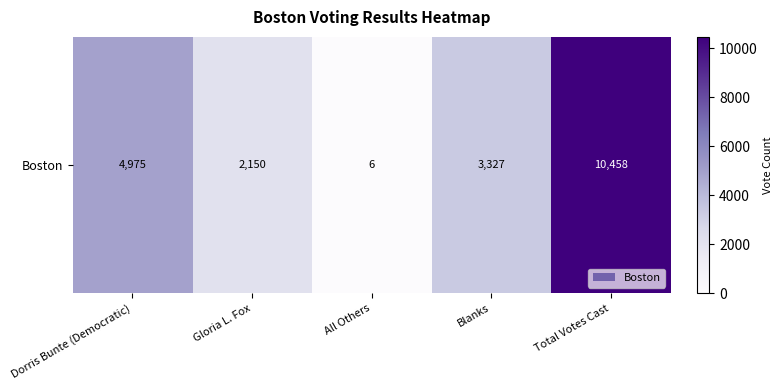

Reading right to left, transcribe all the data shown in this chart.

Total Votes Cast=10458	Blanks=3327	All Others=6	Gloria L. Fox=2150	Dorris Bunte (Democratic)=4975